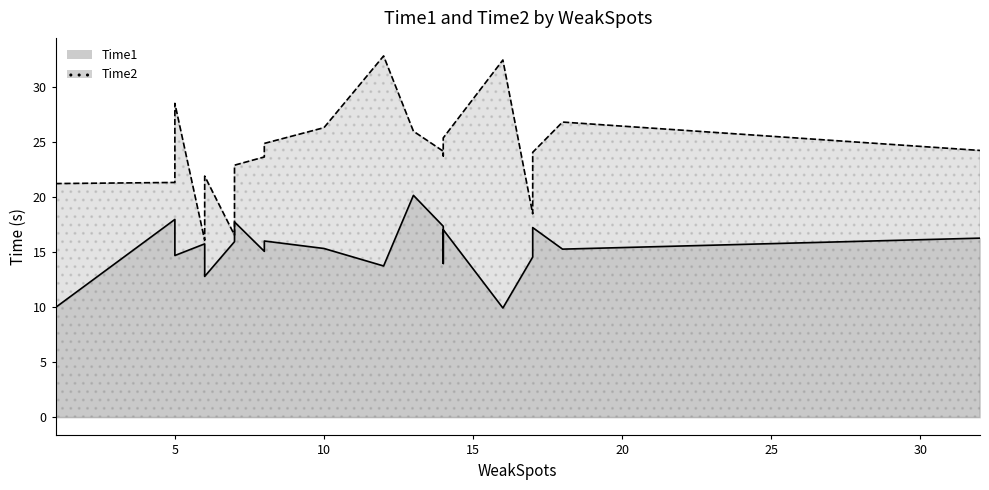

Is it true that Time1 equals 14.6 at 17?

True